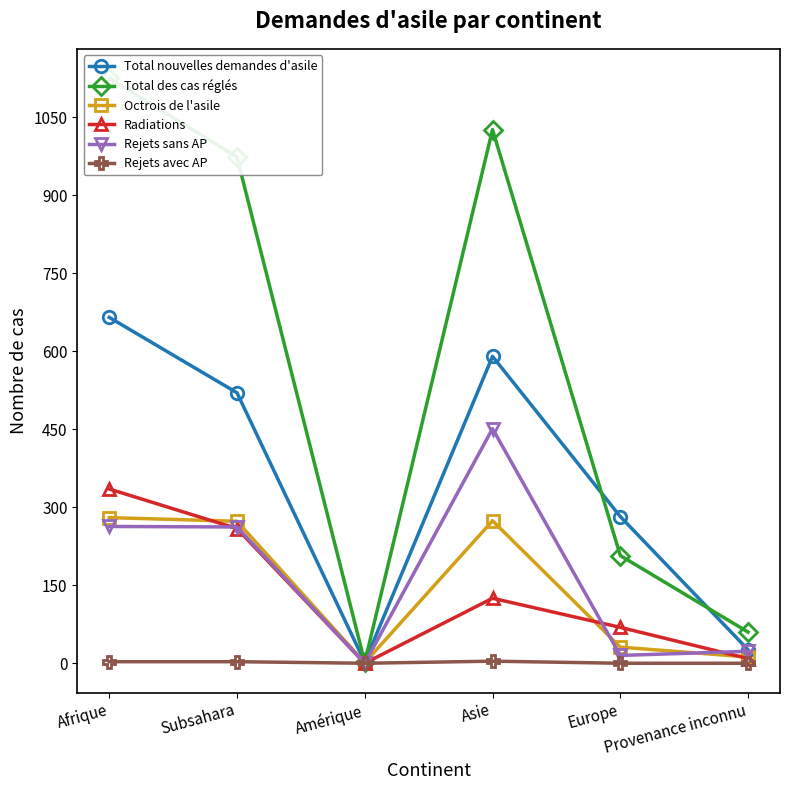

Where is the first local minimum for Octrois de l'asile?

Amérique